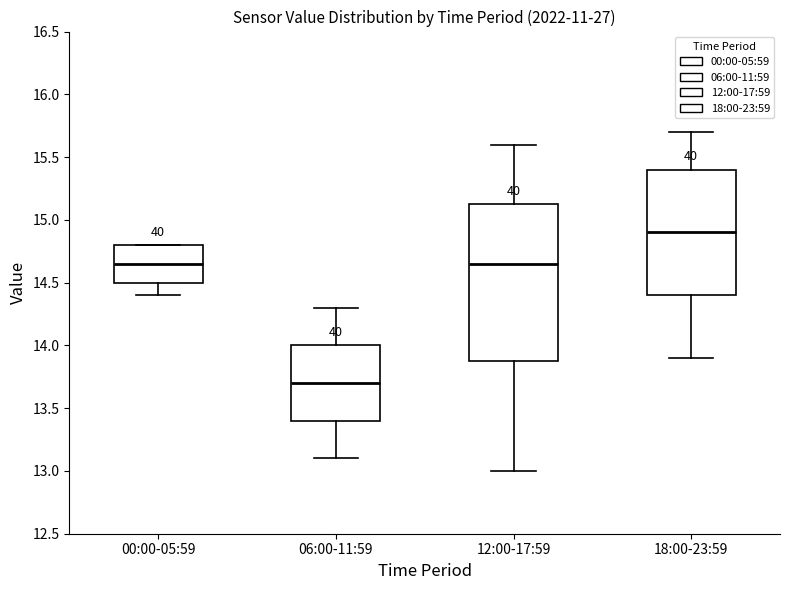

Where does the lower whisker of the box for 00:00-05:59 end on the y-axis? The values are not printed on the chart, so give them approximately, as read against the axis.

14.40